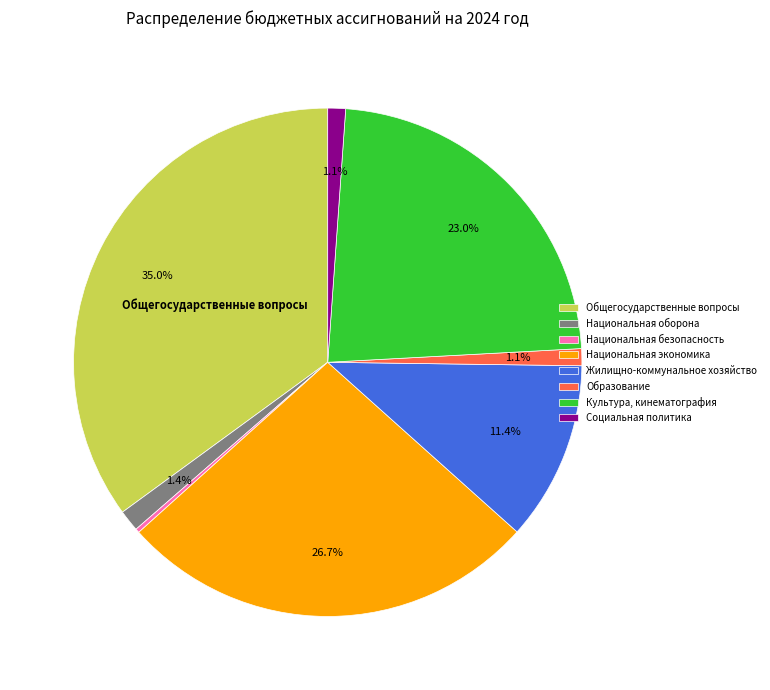

The Общегосударственные вопросы slice represents 29% of the pie. True or false?

False